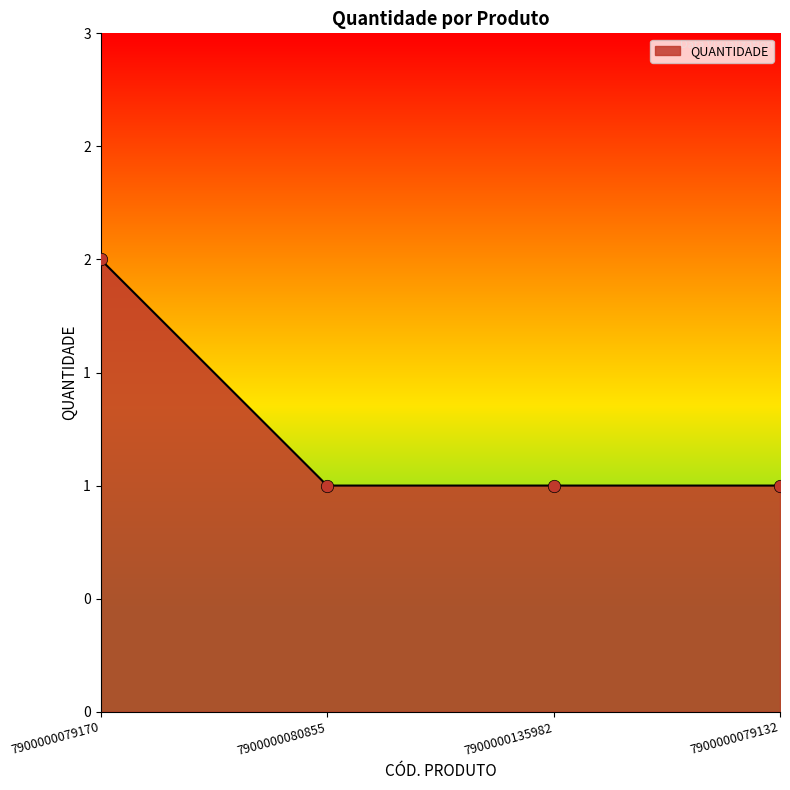

What is the change in value from 7900000079170 to 7900000135982?

-1